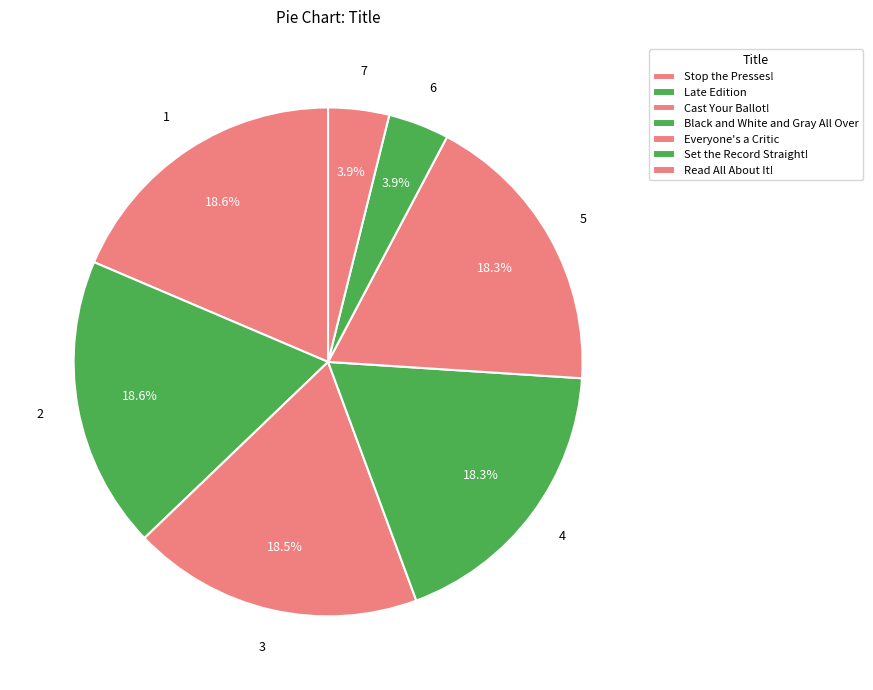

Count the number of slices in the pie.

7